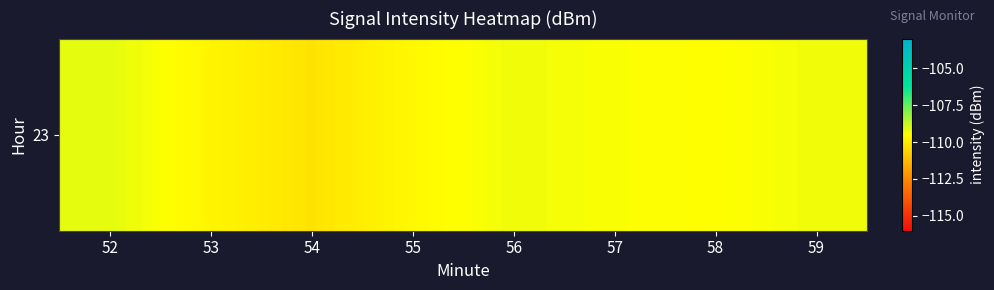

Between 56 and 54, which is larger?

56